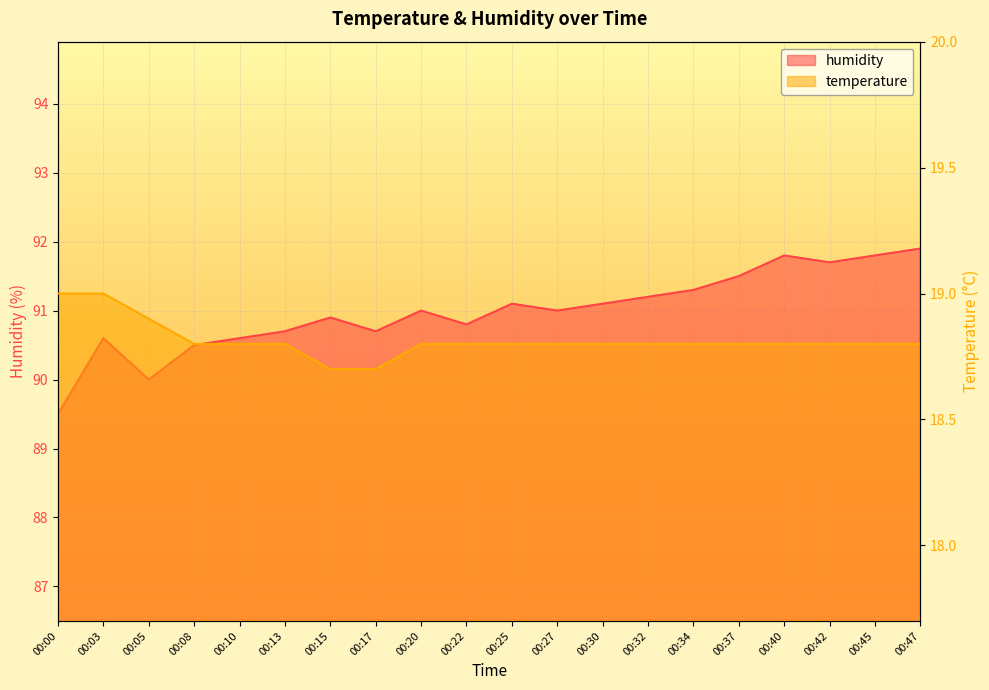

What are all the series names shown in the legend?

humidity, temperature